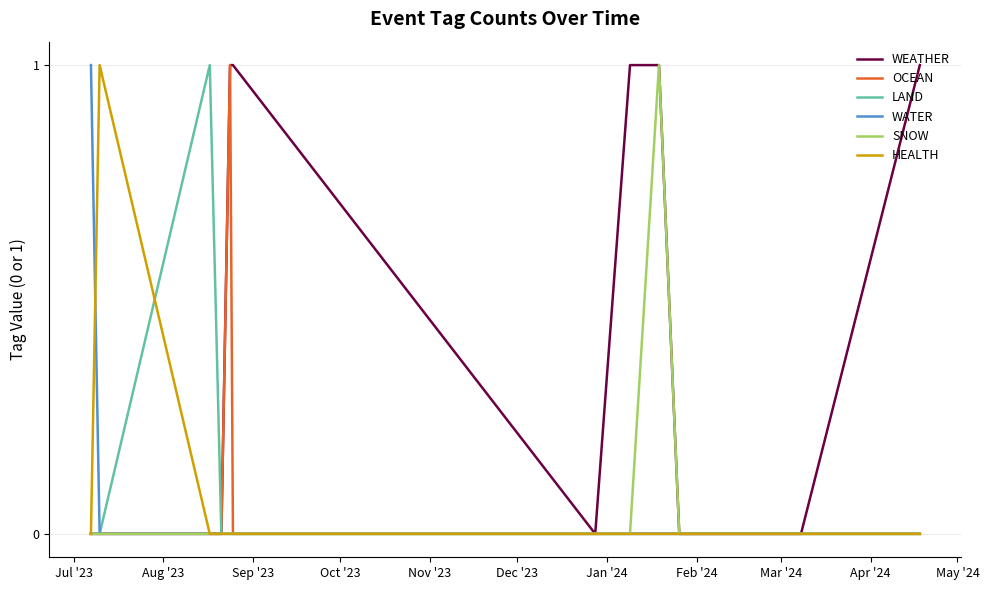

Which series has the largest total across all categories?

WEATHER